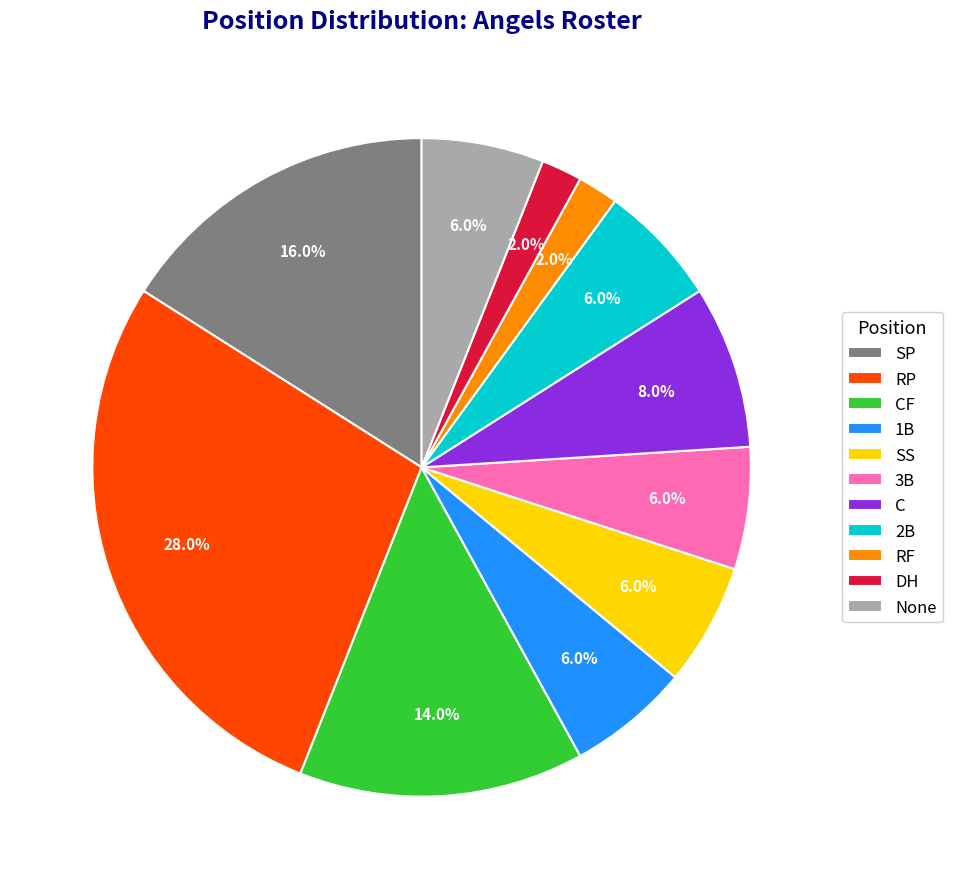

What is the largest slice in the pie chart?

RP